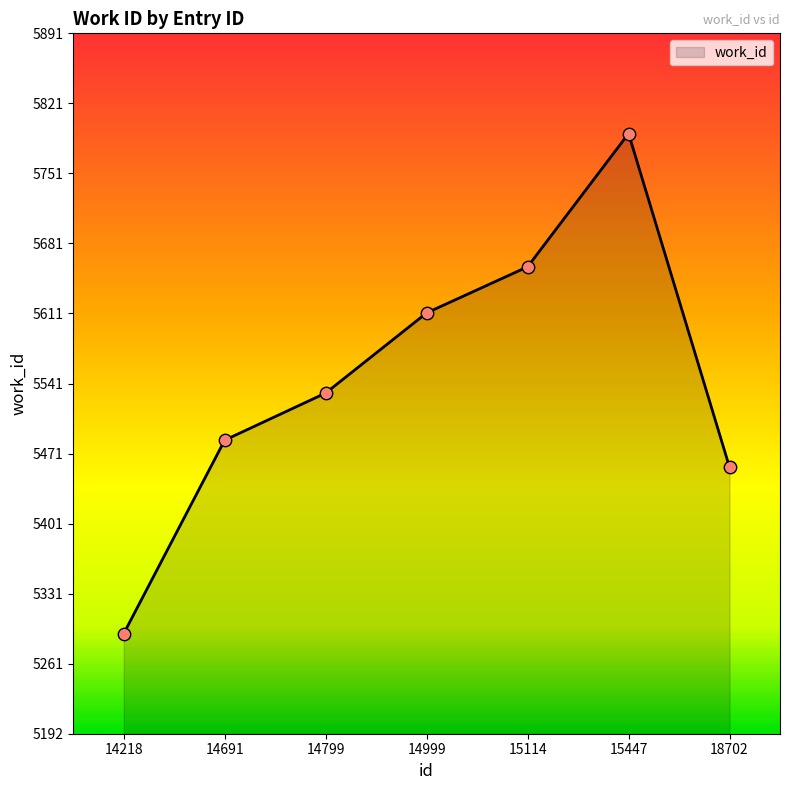

What is the change in value from 14999 to 15447?

+179